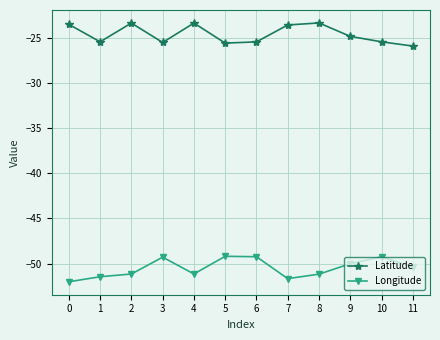

Where does the Longitude series first go above -50?

3